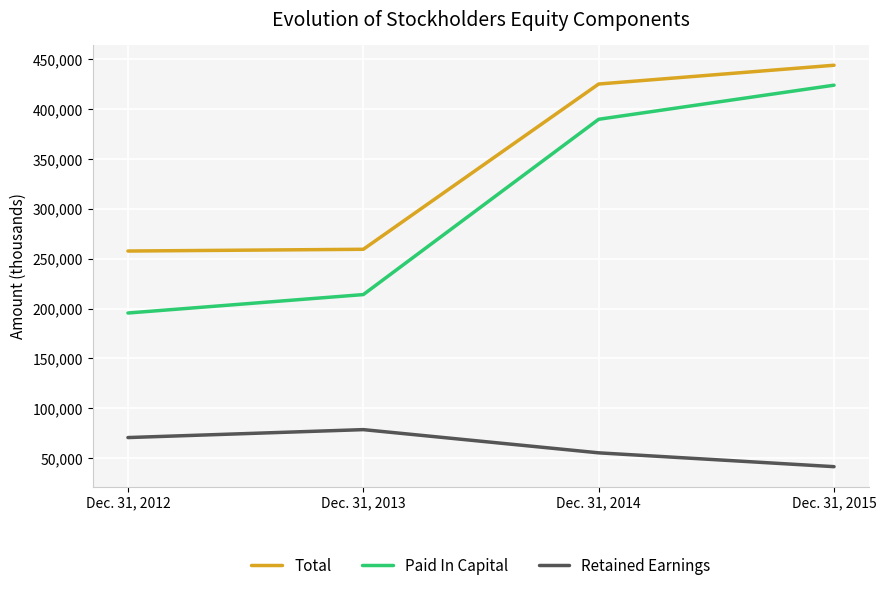

True or false: Paid In Capital has a value of 424078 at Dec. 31, 2015.

True